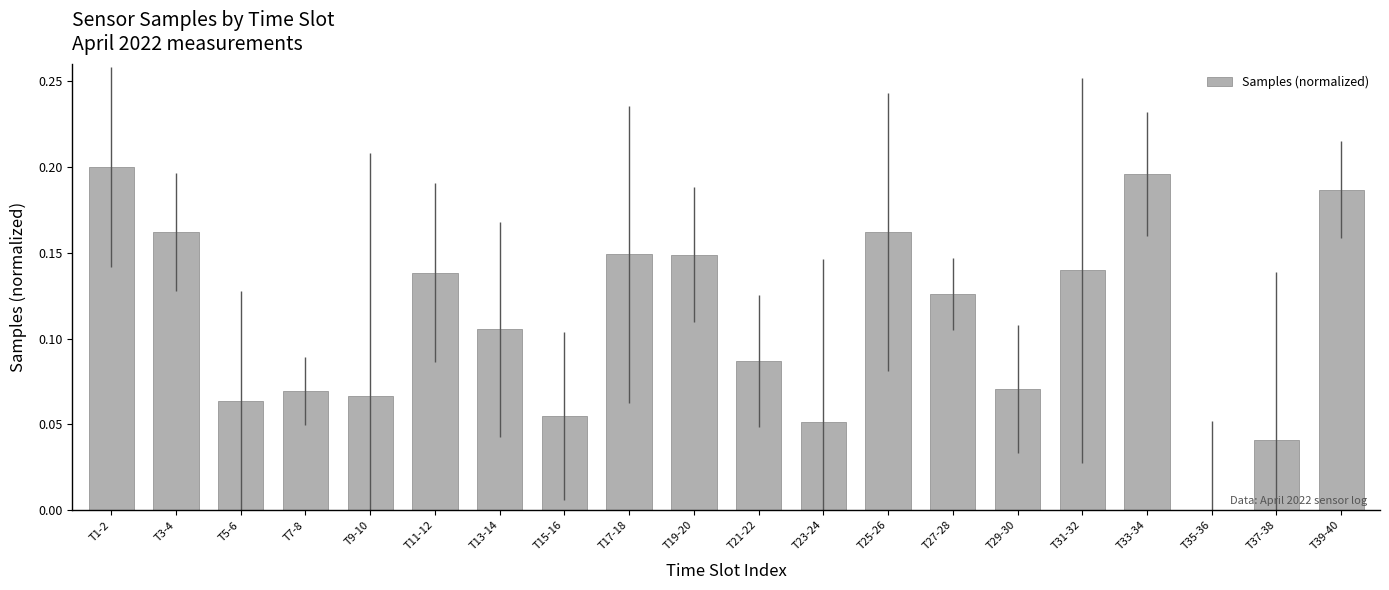

What is the sum of the values at T27-28 and T11-12?

0.3